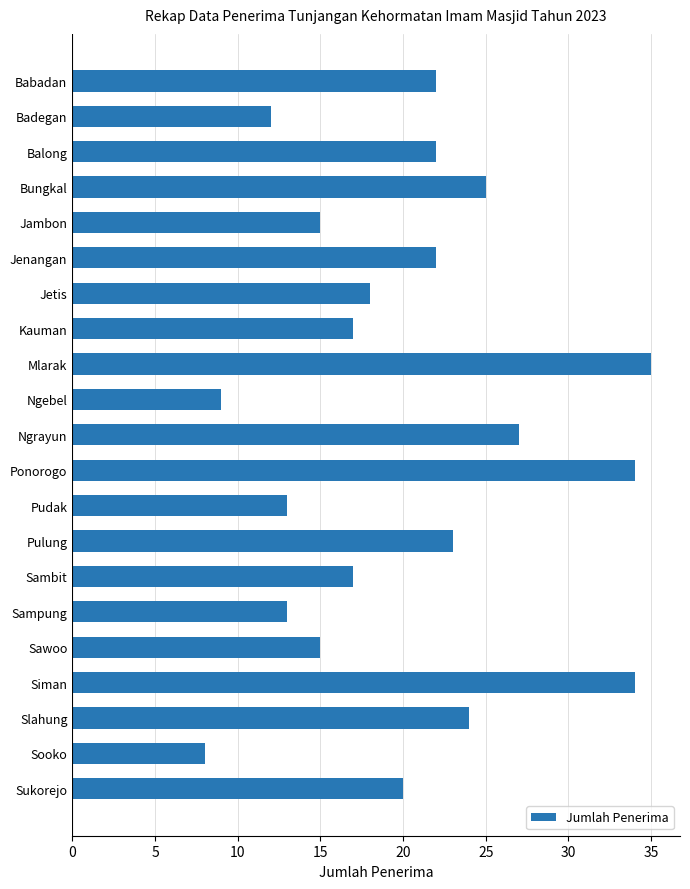

Are the bars grouped side by side (vs. stacked)?

No